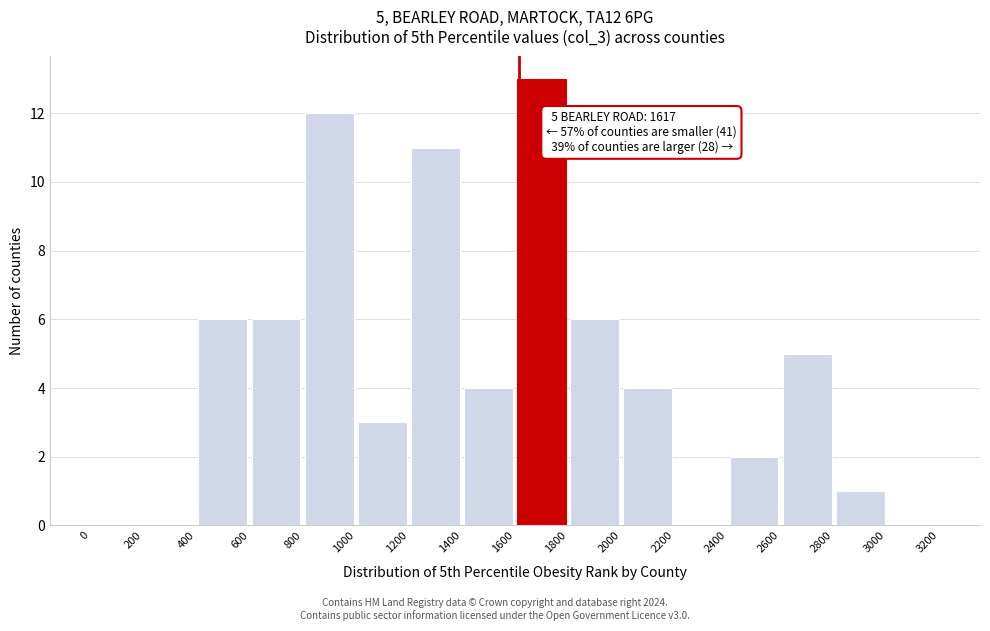

Over which range of the x-axis is the bar tallest?

1600 to 1800